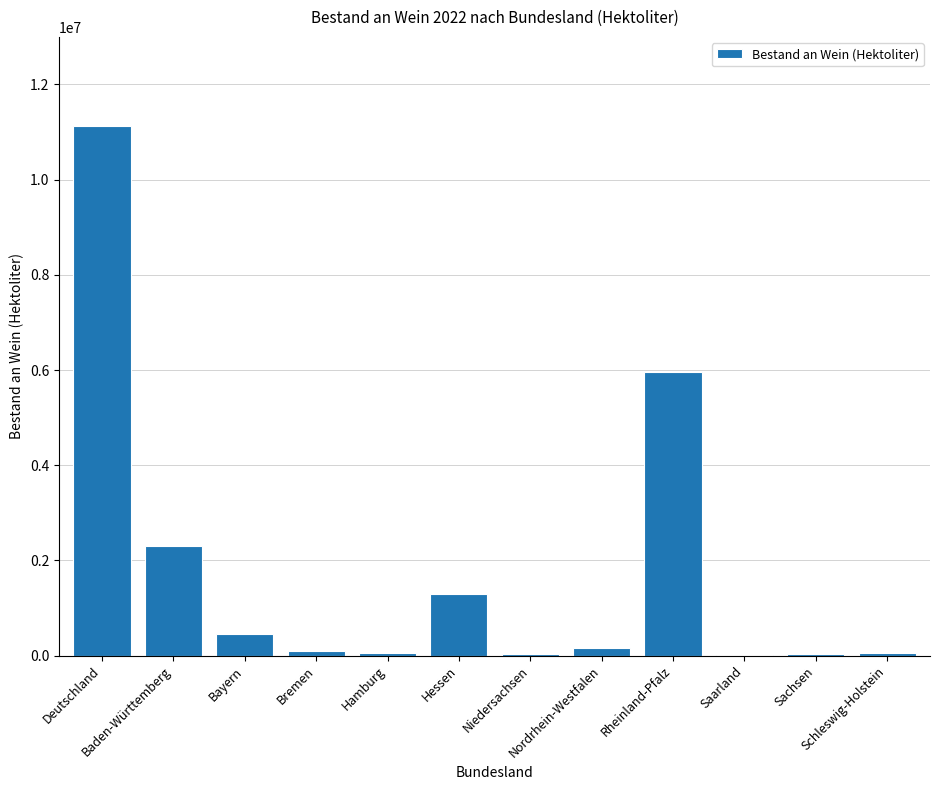

What is the change in value from Deutschland to Schleswig-Holstein?

-11077239